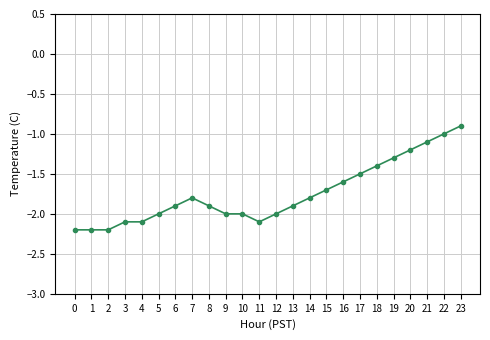

What is the greatest value displayed?

-0.9